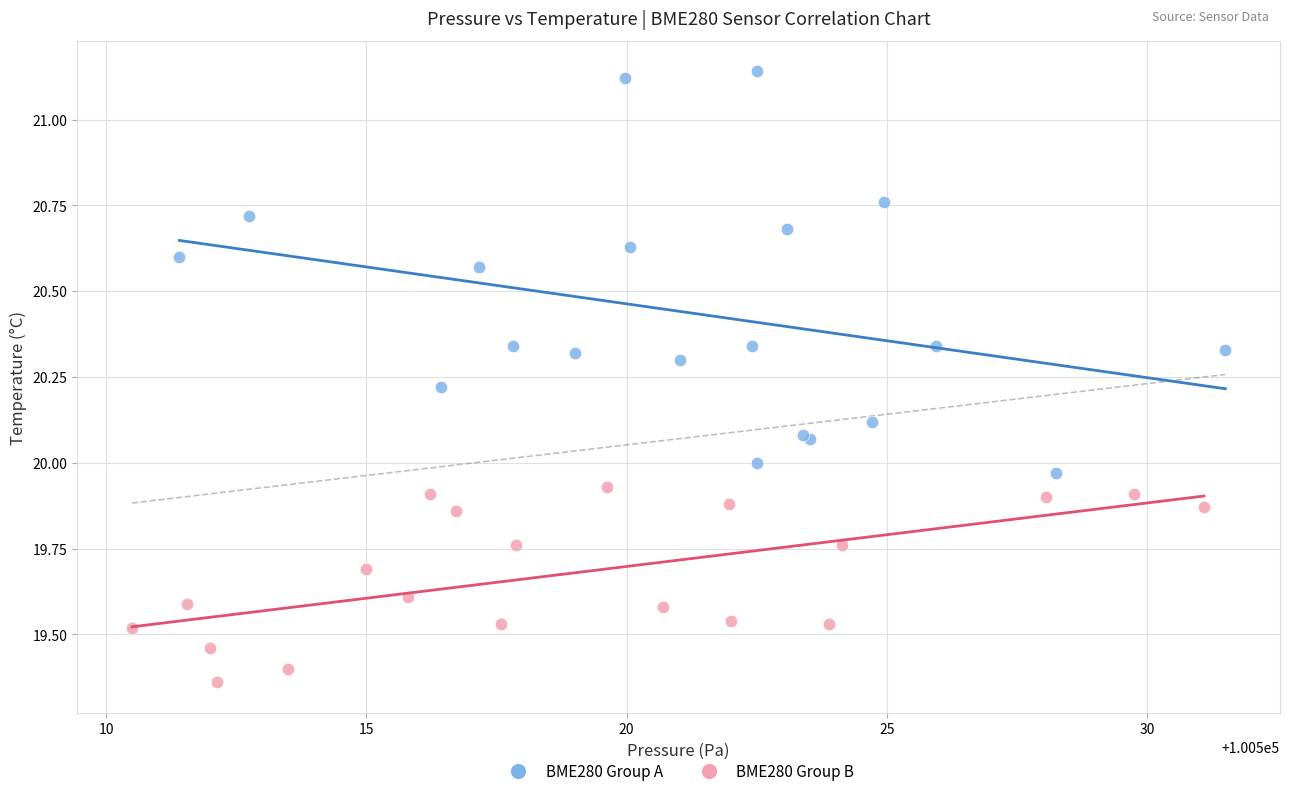

Which series reaches the maximum Y coordinate?

BME280 Group A